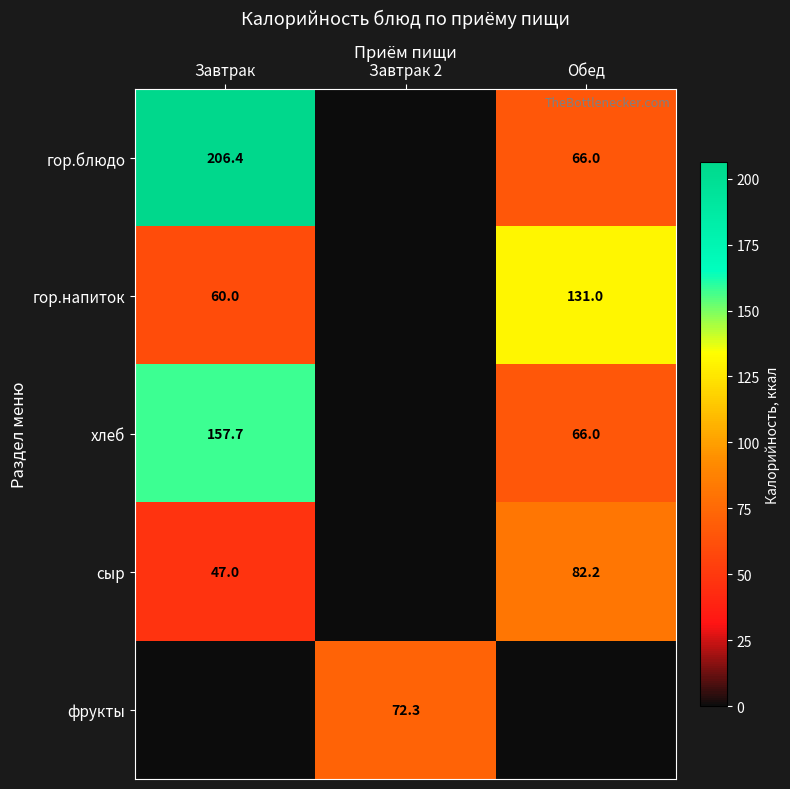

Is it true that гор.напиток equals 60.0 at Завтрак?

True